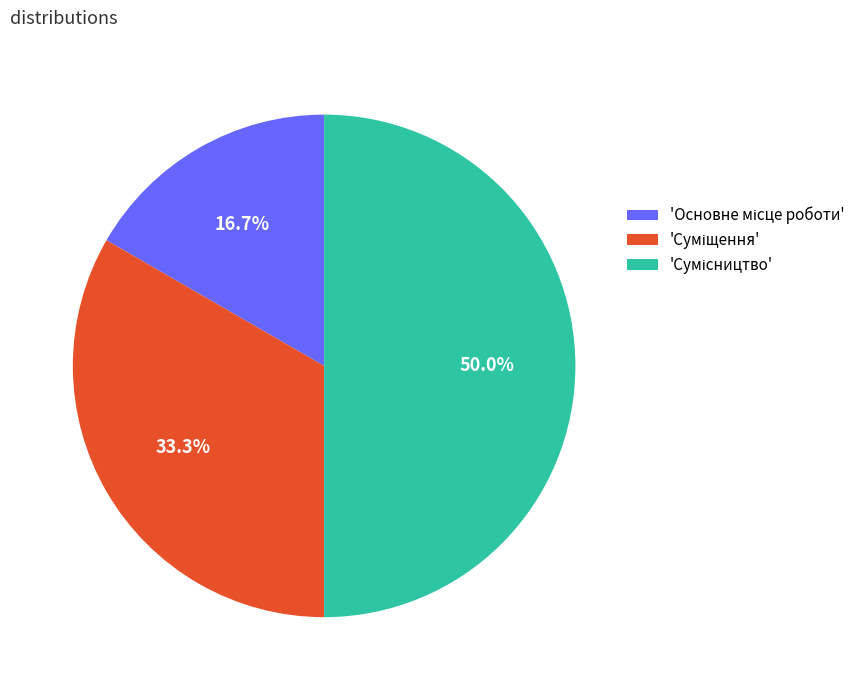

How many slices are in this pie chart?

3